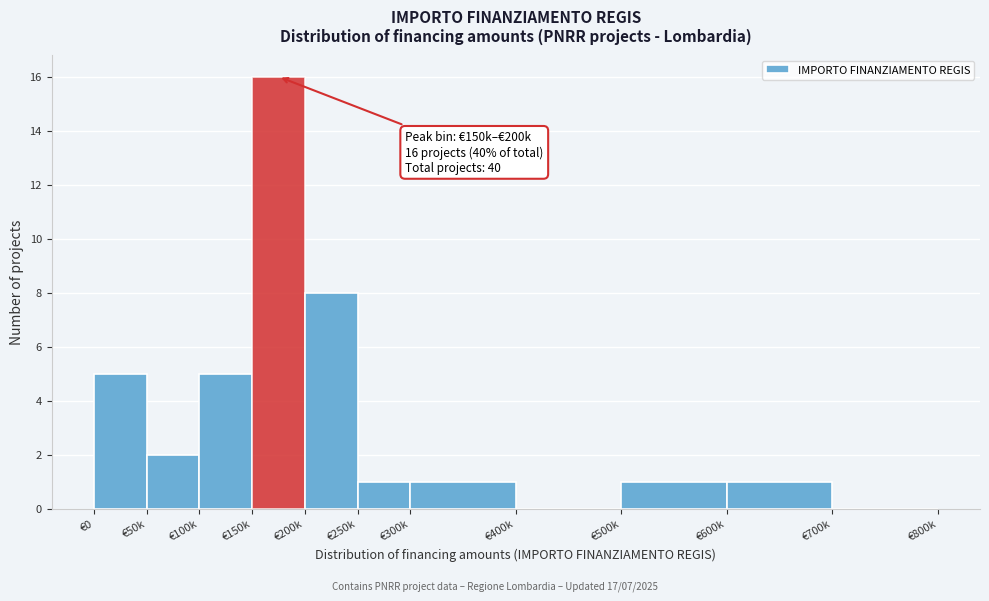

Reading left to right, transcribe all the data shown in this chart.

€0=5	€50k=2	€100k=5	€150k=16	€200k=8	€250k=1	€300k=1	€400k=0	€500k=1	€600k=1	€700k=0